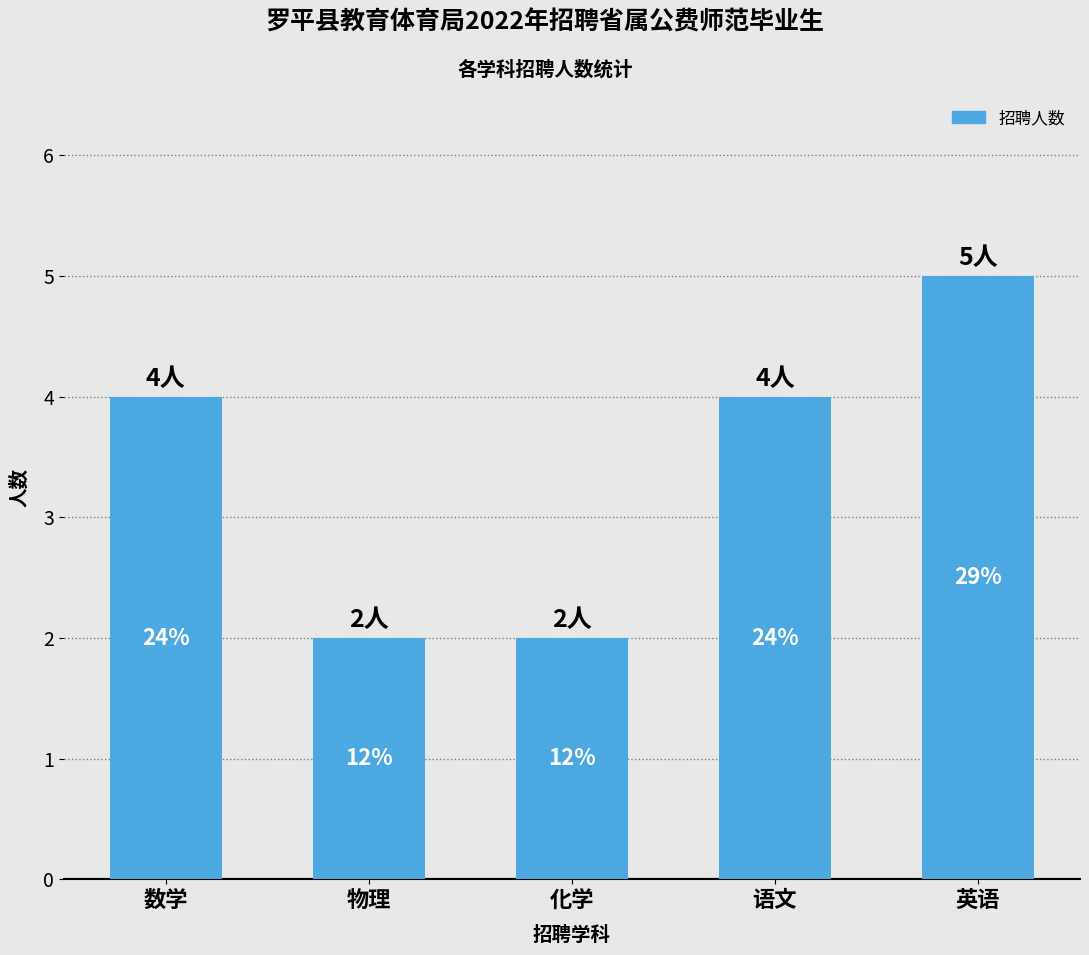

Does the chart contain any negative values?

No